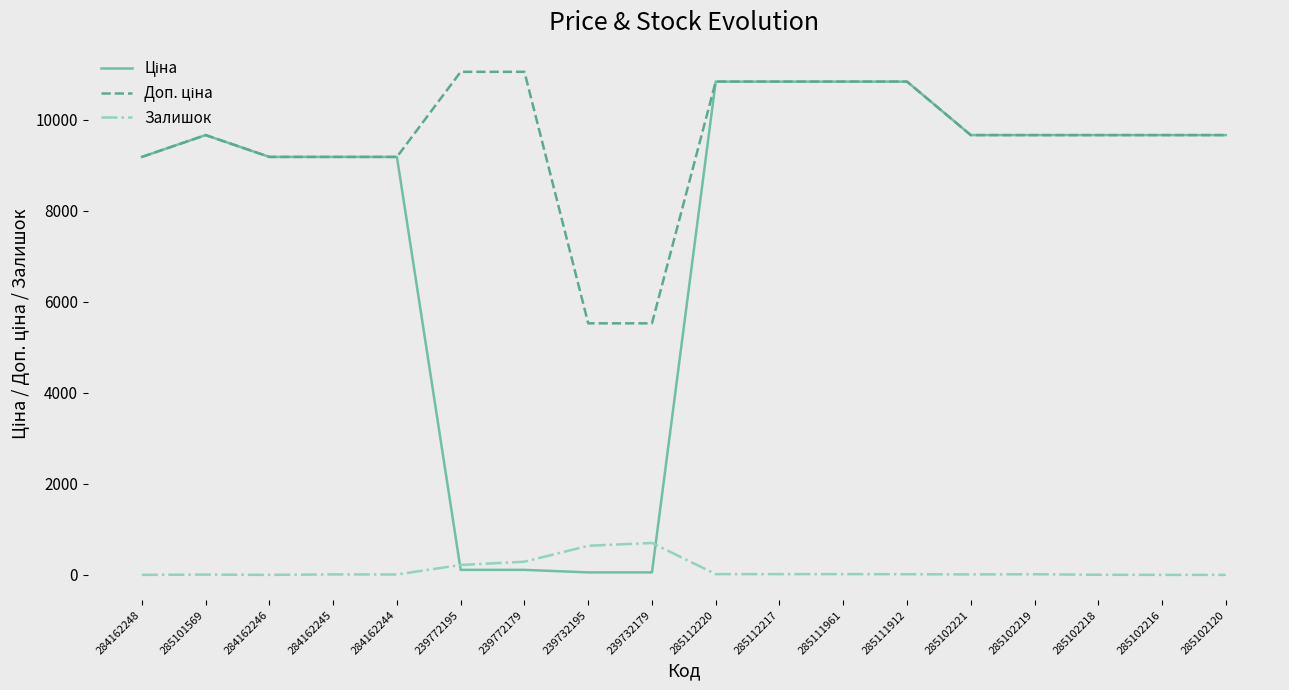

At which category is the sum across all series the highest?

285112220